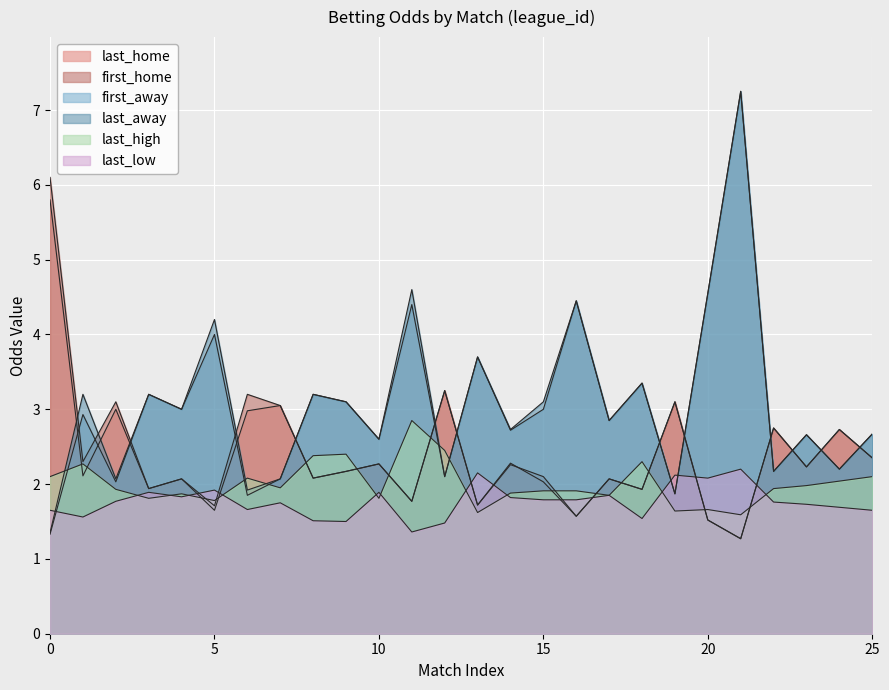

What is the highest value of the first_away series?

7.2